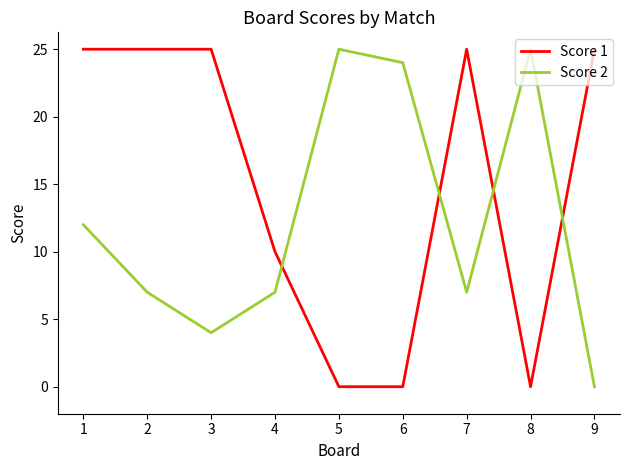

Rank the series by their average value, from highest to lowest.

Score 1, Score 2